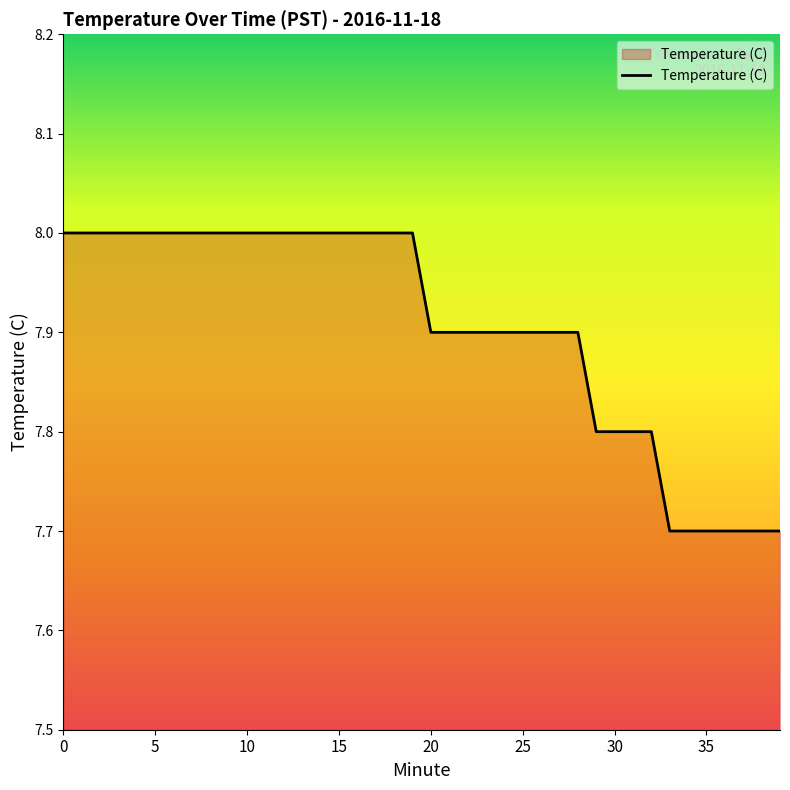

What is the greatest value displayed?

8.0